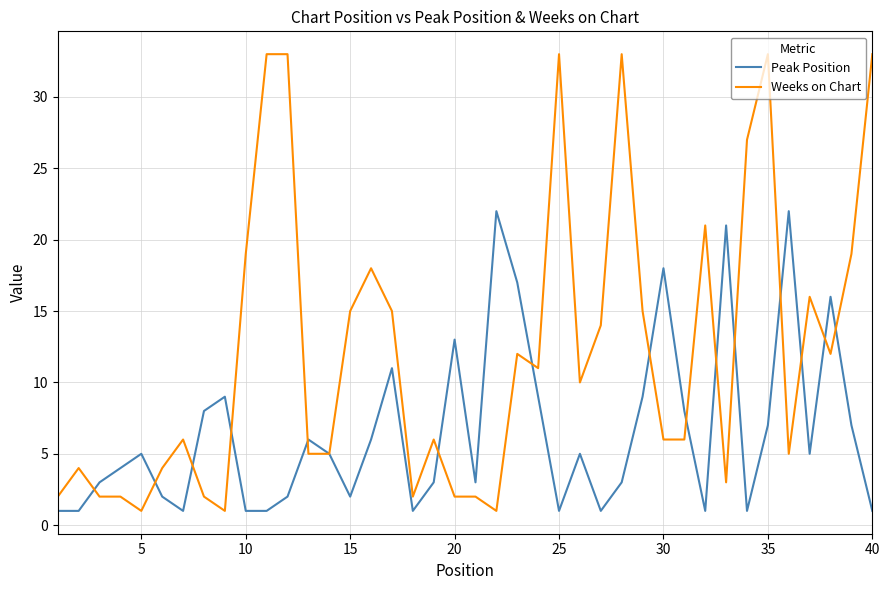

How many lines are shown in the chart?

2